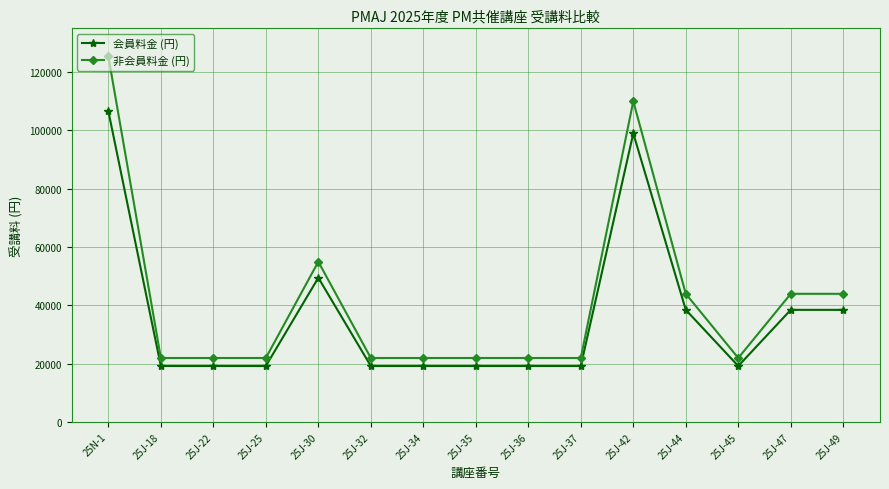

At which label is 会員料金 (円) closest to 62920?

25J-30